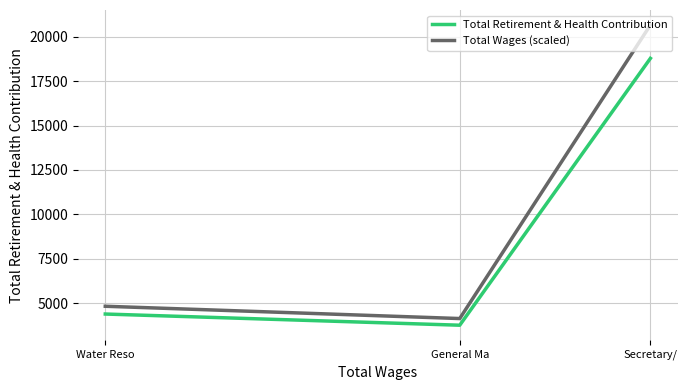

List the series in order of their overall mean, lowest first.

Total Retirement & Health Contribution, Total Wages (scaled)